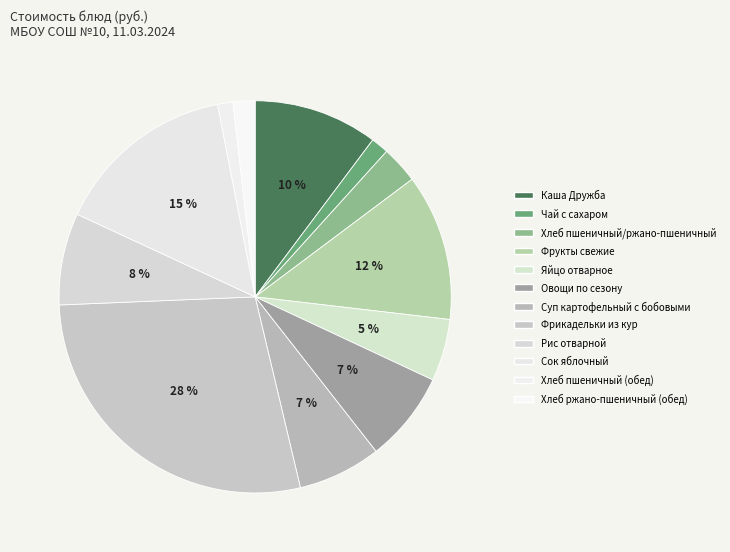

Which has a higher value, Фрукты свежие or Рис отварной?

Фрукты свежие